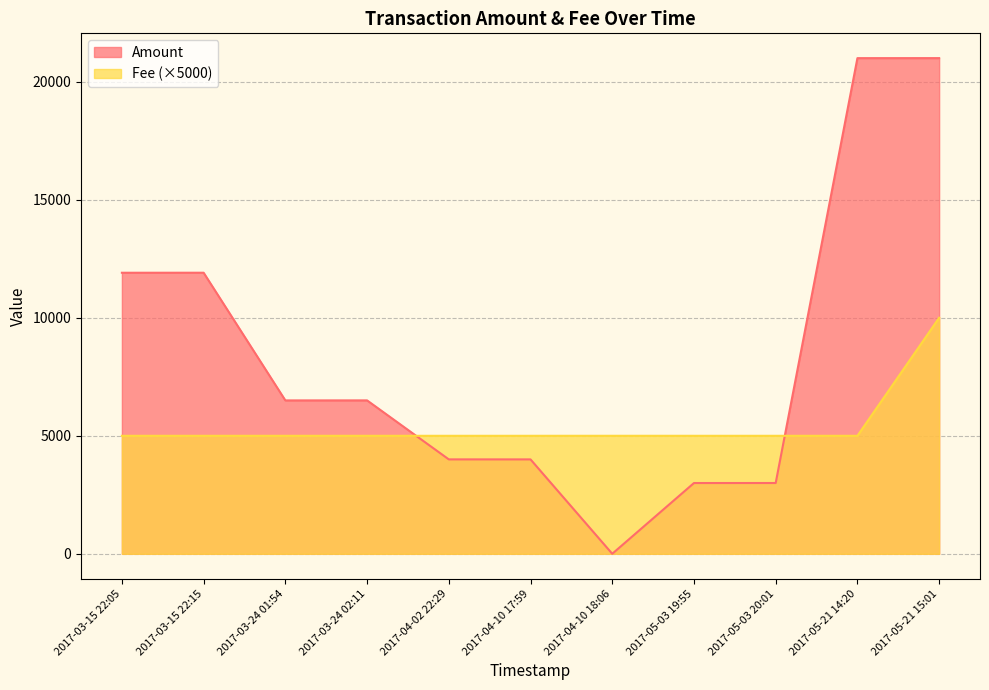

Between 2017-03-24 01:54 and 2017-04-10 17:59, which series saw the biggest shift?

Amount